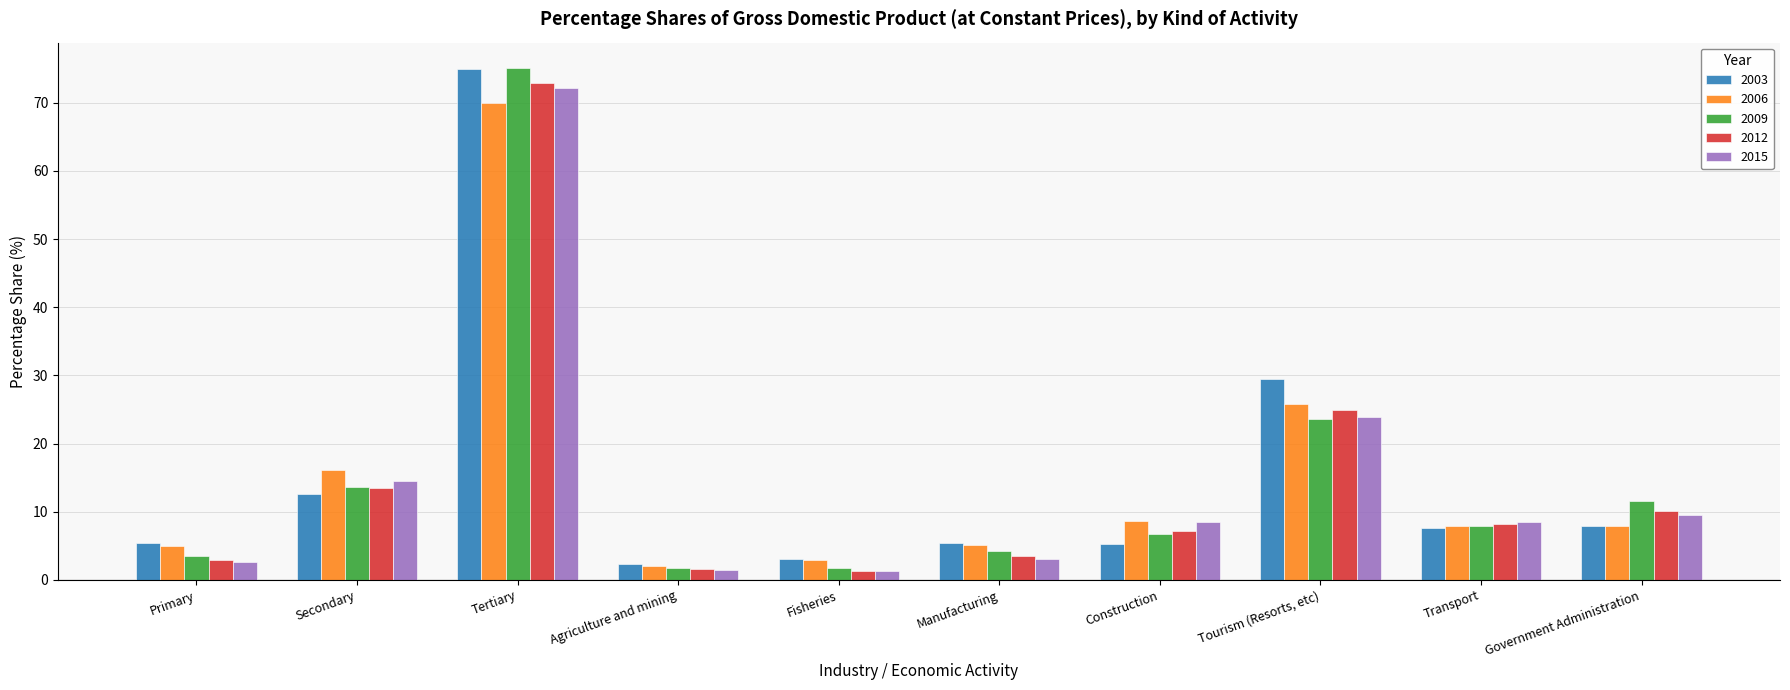

Read the 2015 value at Tertiary.

72.2